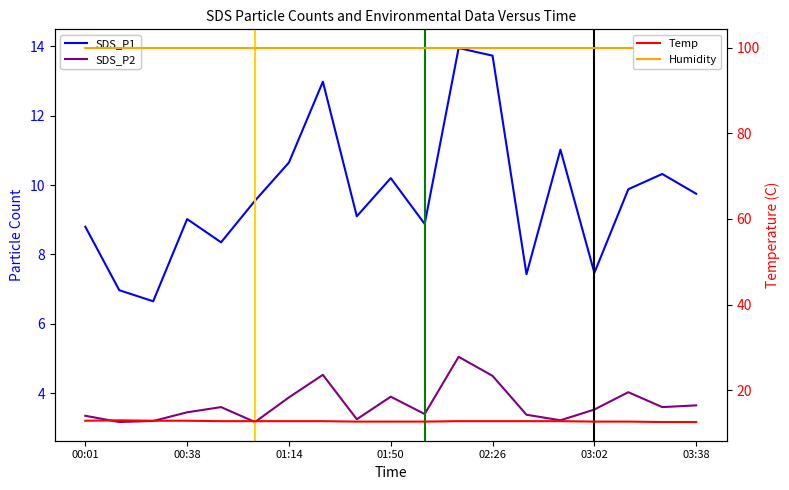

What is the lowest value of the Temp series?

12.6